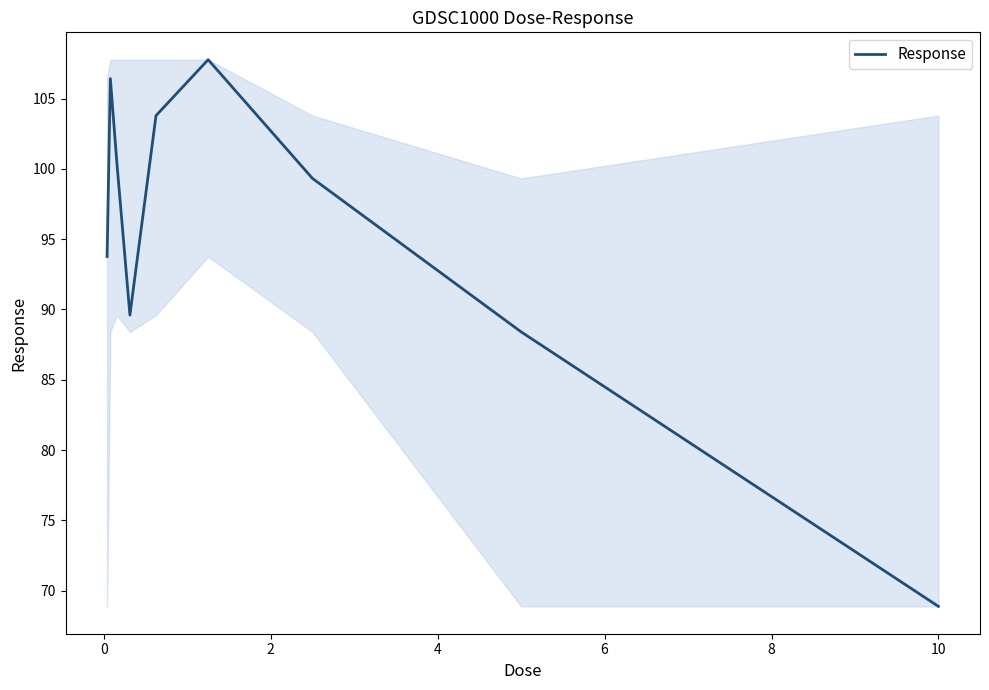

What is the greatest value displayed?

107.8